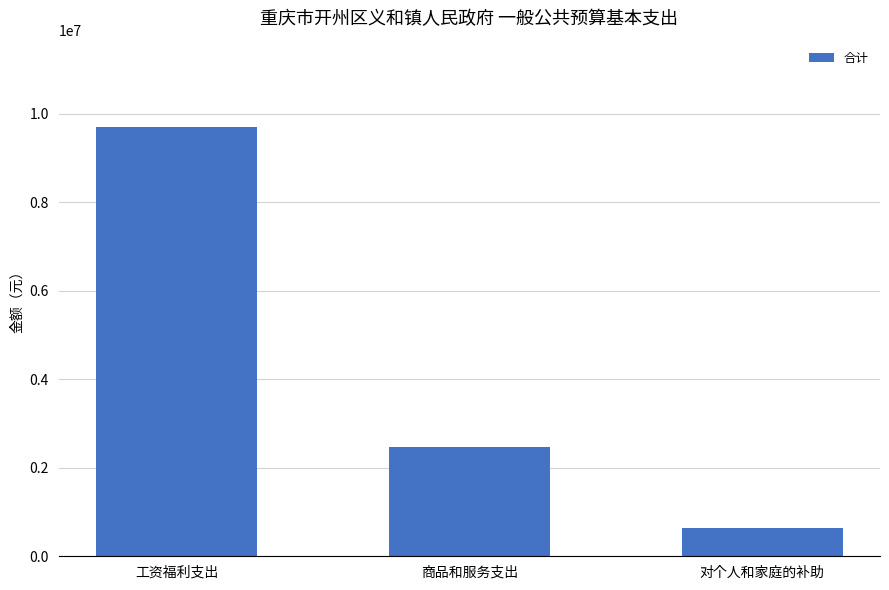

What is the difference between the values at 工资福利支出 and 商品和服务支出?

7241085.5